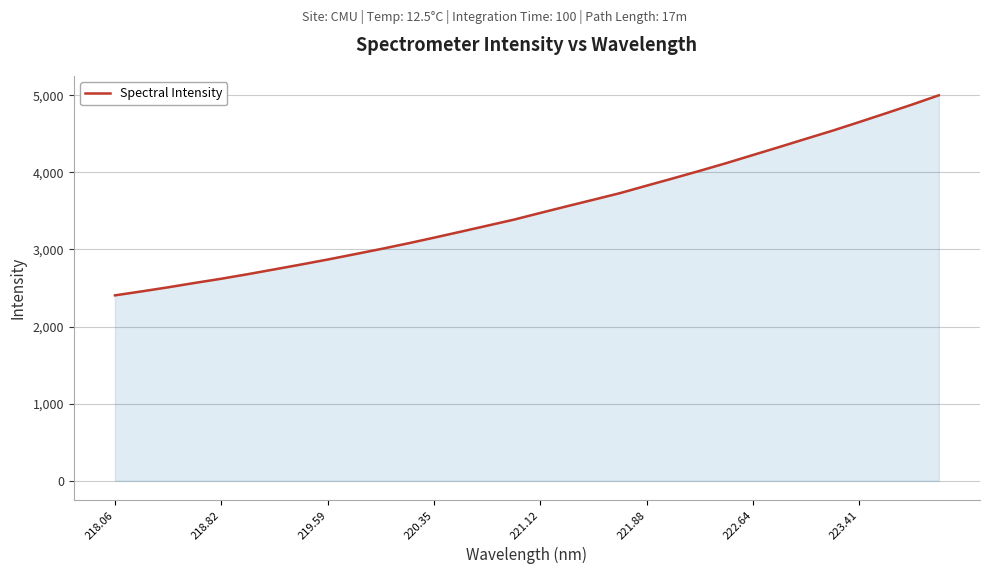

What is the smallest value displayed?

2405.5